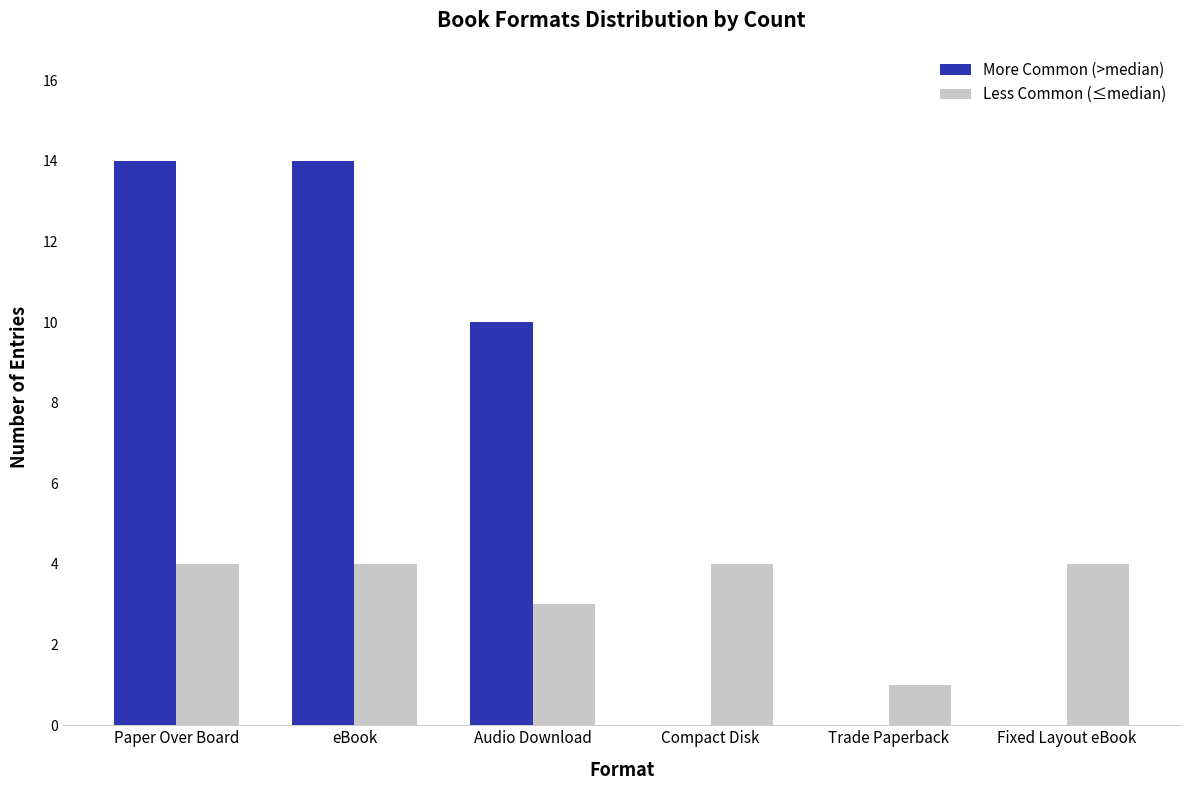

What is the average value of the More Common (>median) series?

6